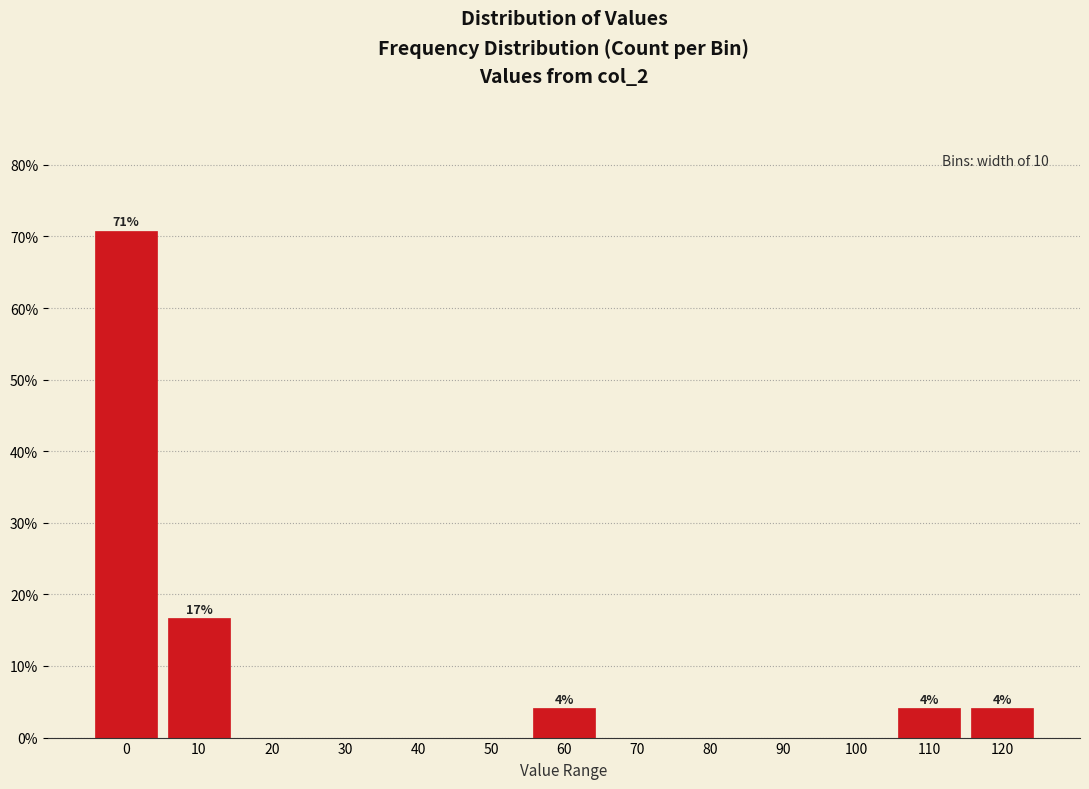

Reading left to right, transcribe all the data shown in this chart.

0=70.8	10=16.7	20=0.0	30=0.0	40=0.0	50=0.0	60=4.2	70=0.0	80=0.0	90=0.0	100=0.0	110=4.2	120=4.2